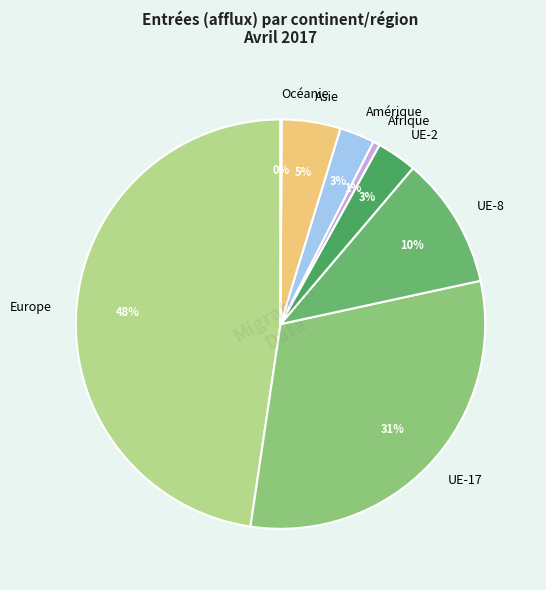

Does Amérique account for over 50% of the chart?

No